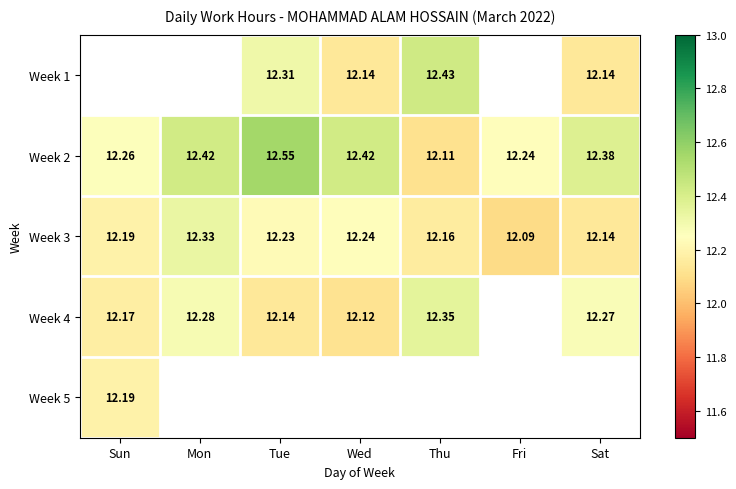

Which has a higher value, Fri or Thu?

Thu